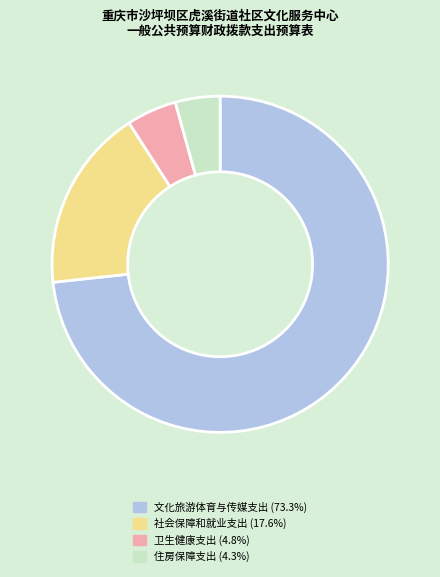

Rank the categories by value from highest to lowest.

文化旅游体育与传媒支出, 社会保障和就业支出, 卫生健康支出, 住房保障支出